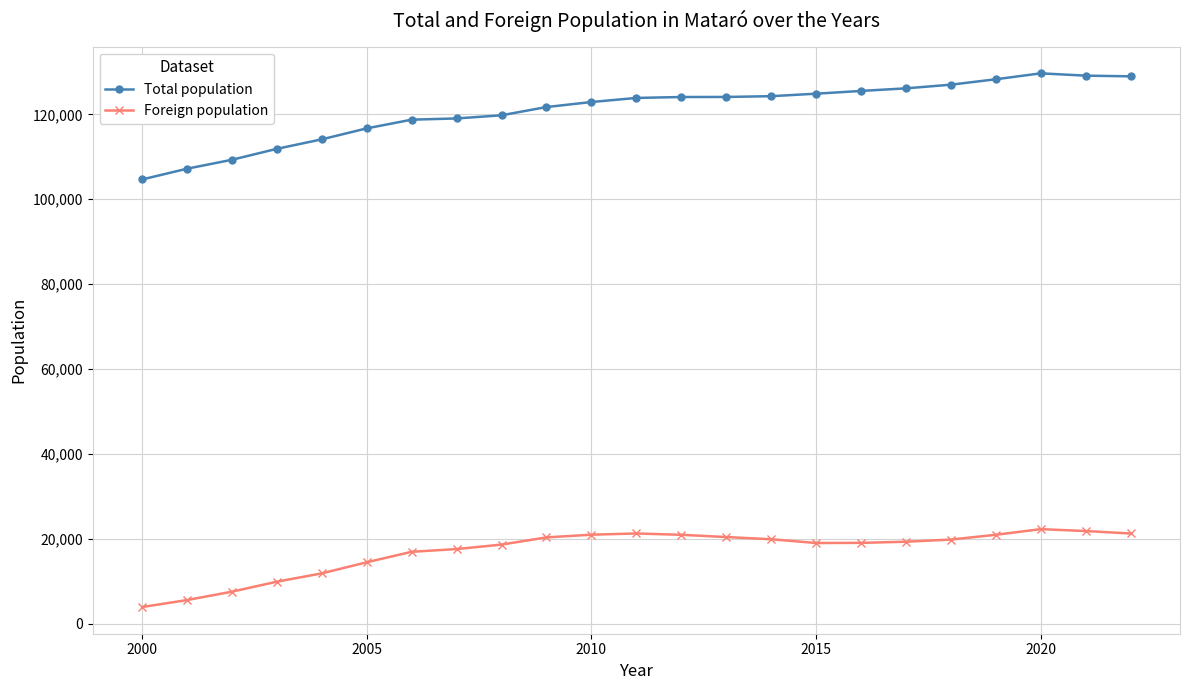

What is the sum of all Foreign population values?

393589